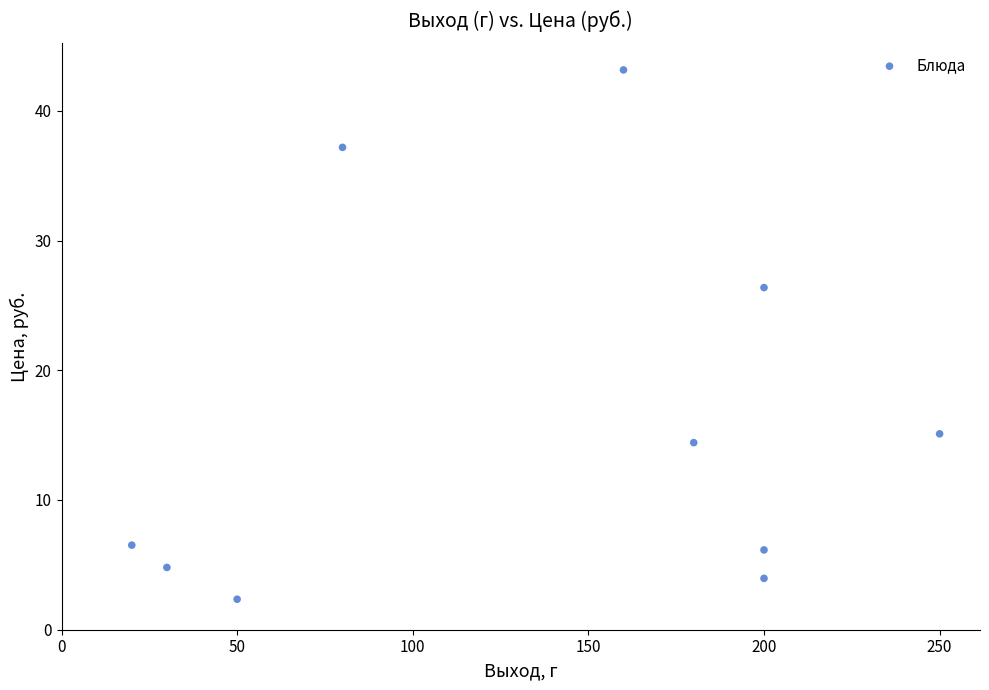

What is the average Y value?

16.0